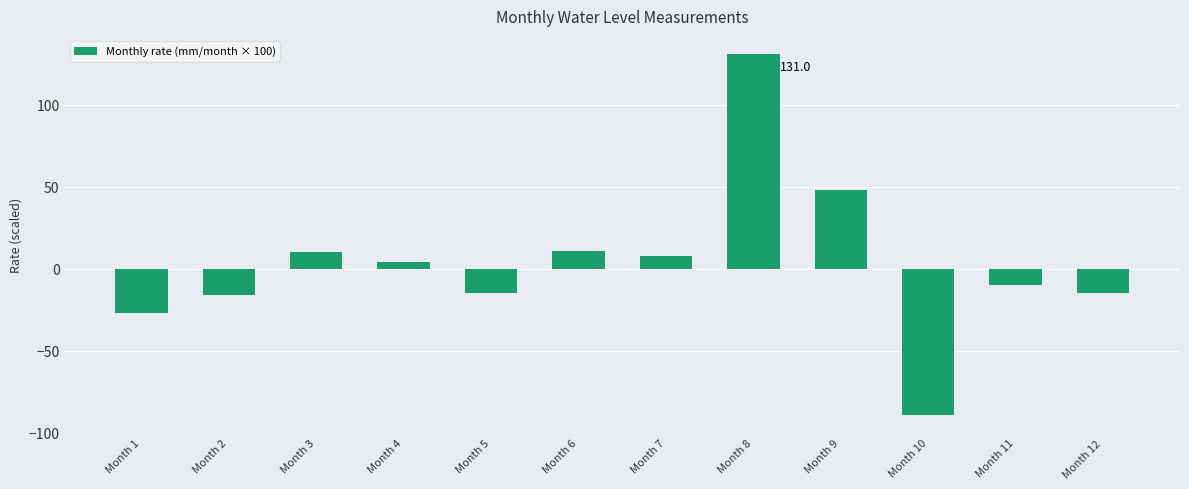

What is the change in value from Month 2 to Month 4?

+20